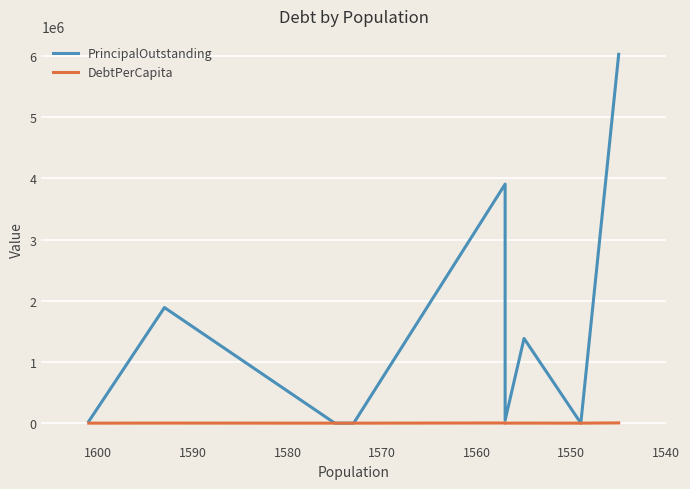

Reading left to right, what are all the values shown in this chart?

PrincipalOutstanding: 27859.9	1890000.0	0.0	0.0	3908000.0	47000.0	1385000.0	0.0	6030000.0
DebtPerCapita: 17.4	1186.4	0.0	0.0	2510.0	30.2	890.7	0.0	3902.9